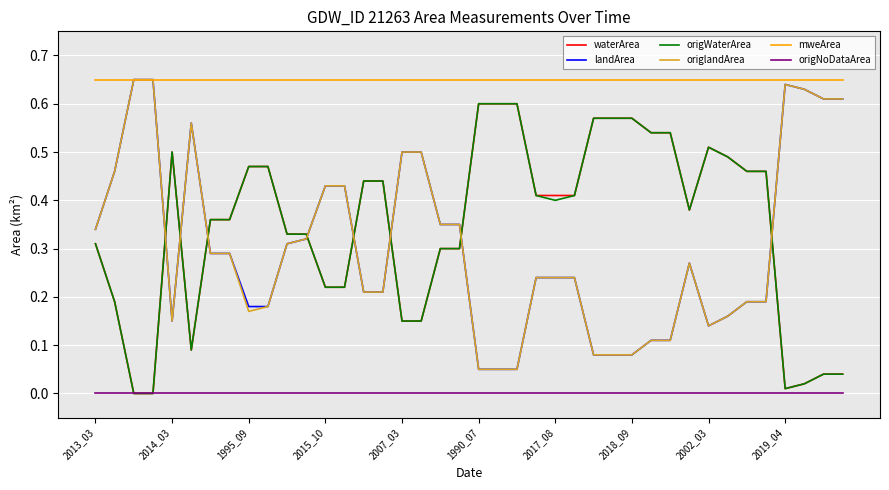

Which series has the largest total across all categories?

mweArea